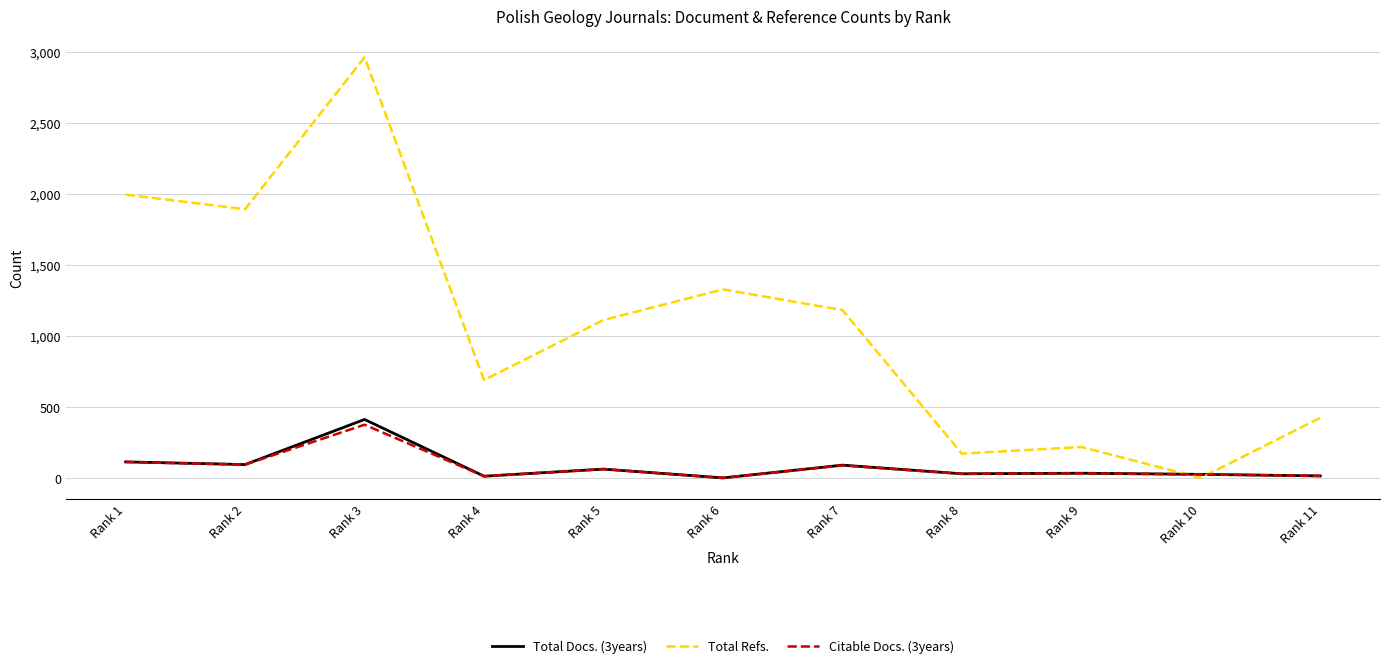

The value of Total Docs. (3years) at Rank 3 is 412. True or false?

True